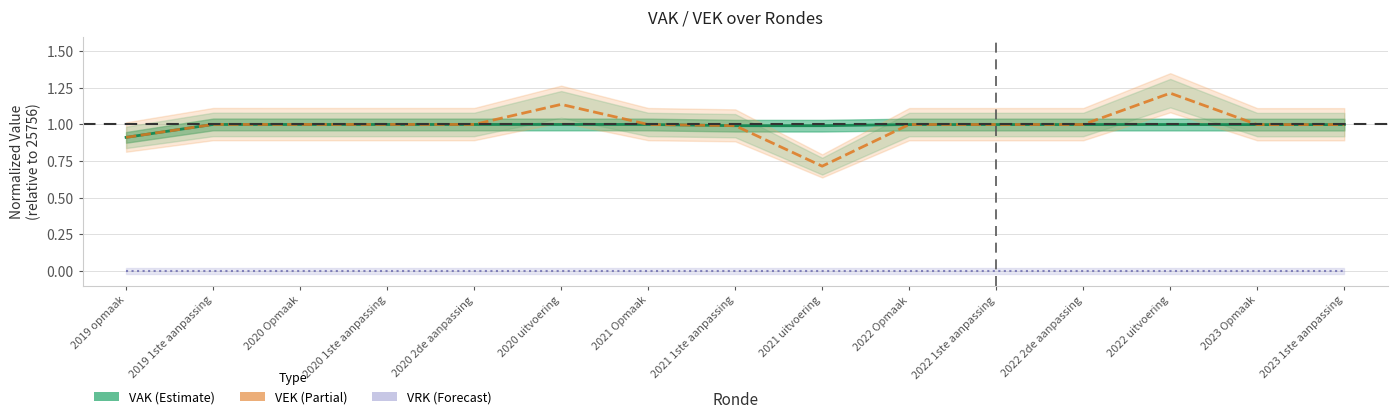

What is the difference between the highest and lowest values at 2023 Opmaak?

1.0